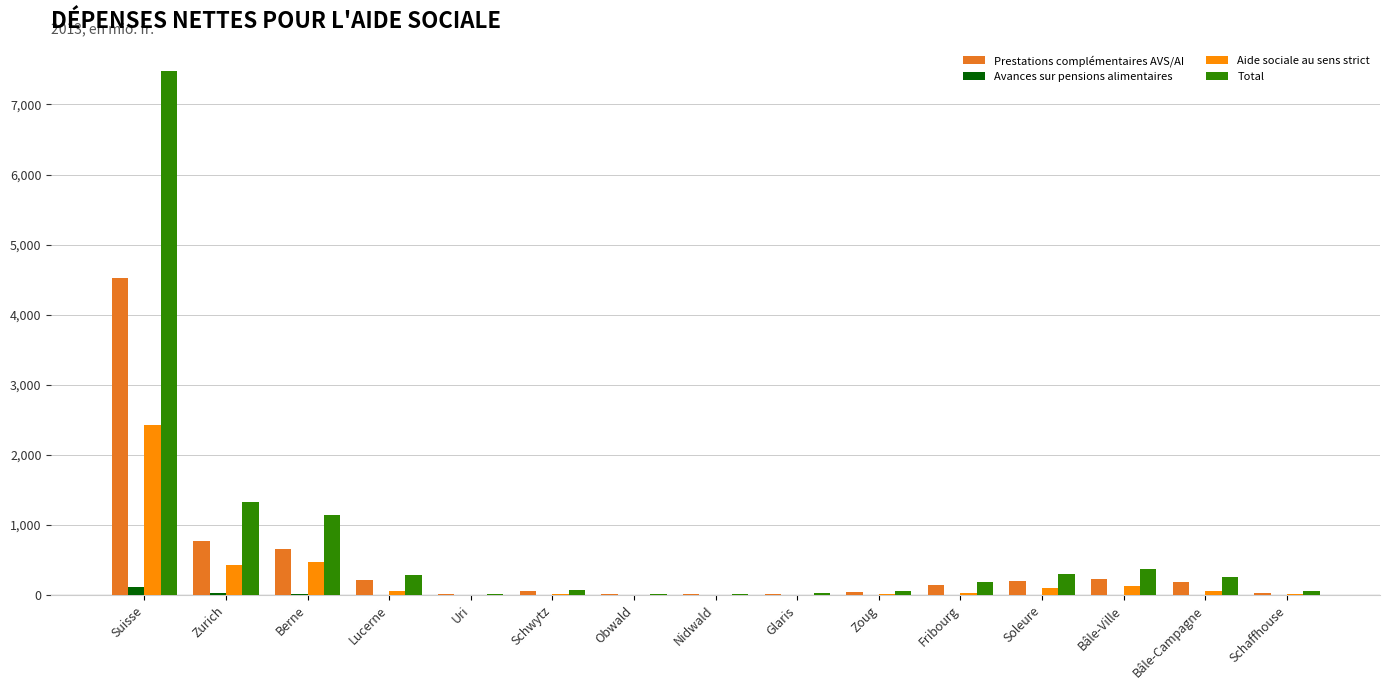

Are the bars grouped side by side (vs. stacked)?

Yes